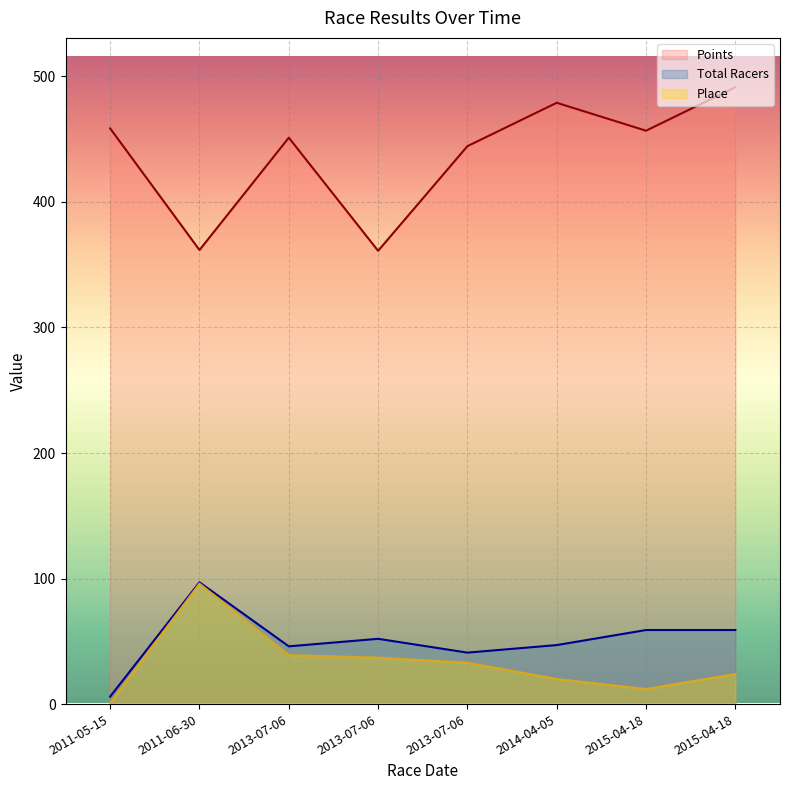

Which category has the highest value across all series?

2015-04-18